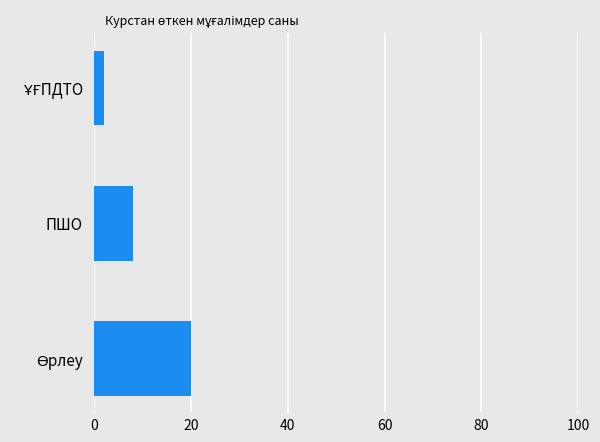

How many data points does each series have?

3